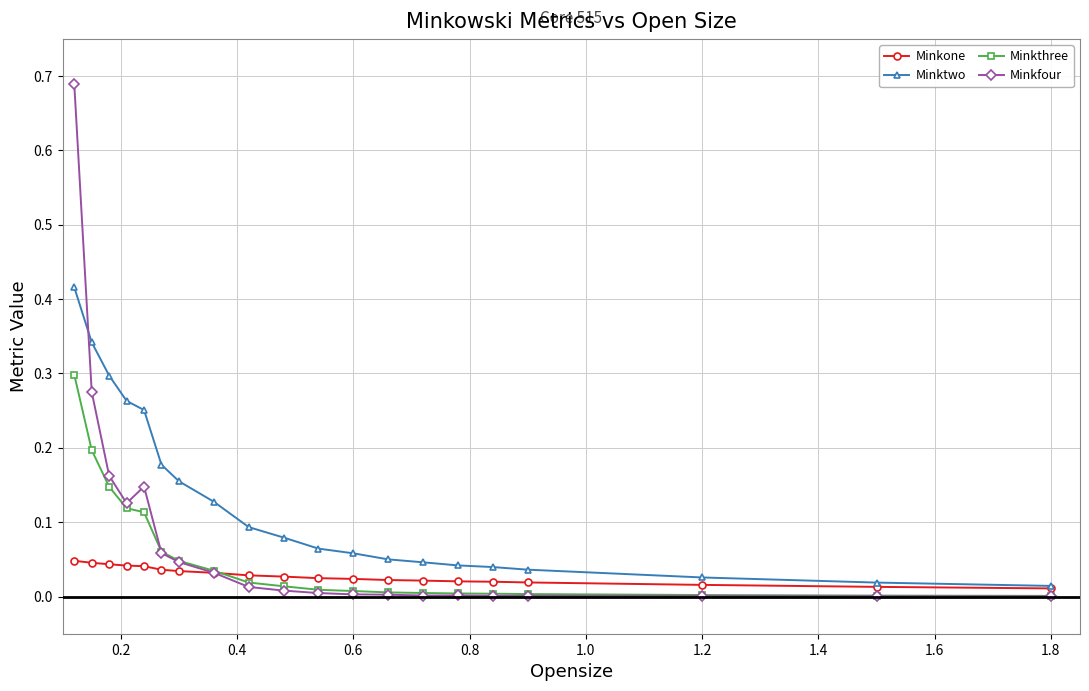

Rank the series by their average value, from highest to lowest.

Minktwo, Minkfour, Minkthree, Minkone